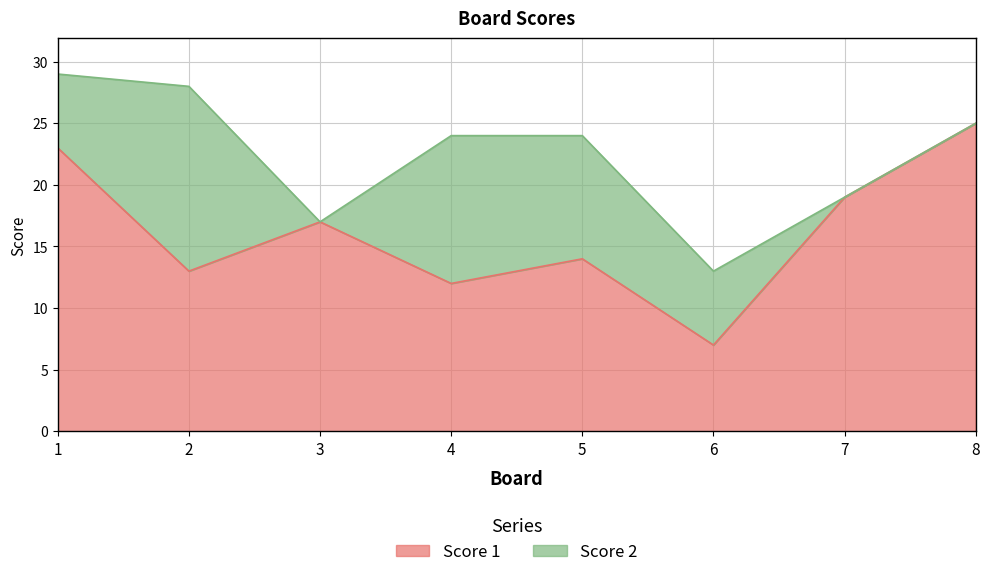

How many categories are shown in the chart?

8